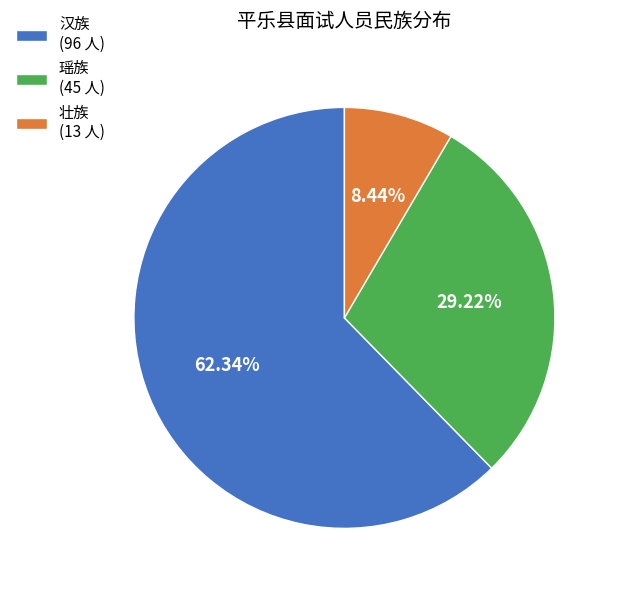

To the nearest percent, what is the combined percentage of 壮族 and 瑶族?

38%